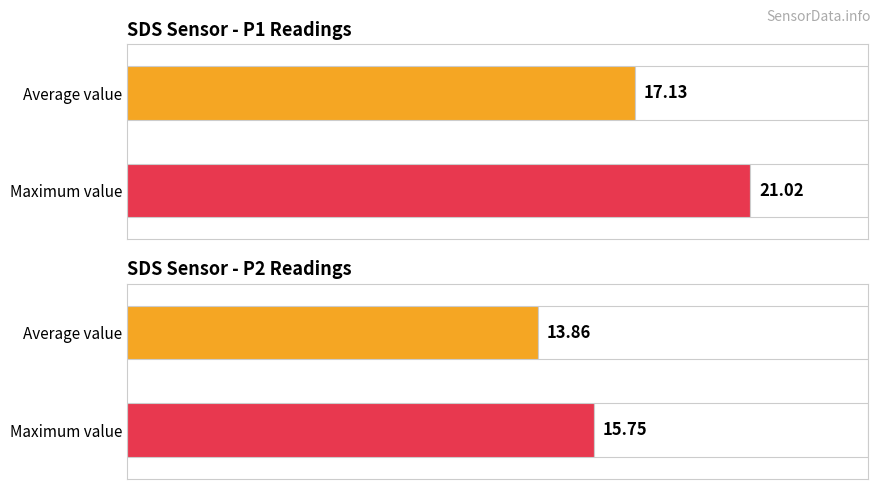

What are all the series names shown in the legend?

SDS_P1, SDS_P2